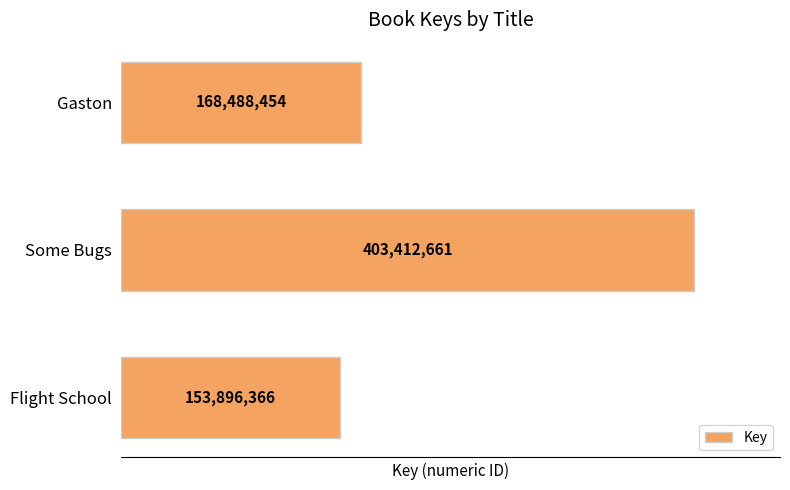

Is it true that the value at Flight School is 65895263?

False